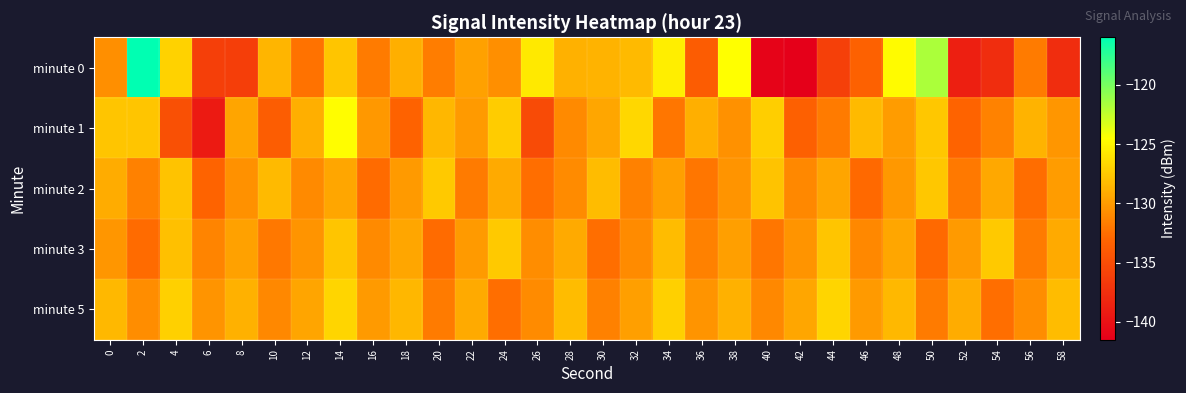

Reading right to left, transcribe all the data shown in this chart.

minute 0: 58=-137.6	56=-131.8	54=-137.7	52=-138.8	50=-121.7	48=-124.7	46=-133.4	44=-136.0	42=-141.5	40=-141.2	38=-124.5	36=-133.8	34=-125.4	32=-128.3	30=-128.7	28=-128.8	26=-125.7	24=-130.6	22=-129.7	20=-131.7	18=-128.9	16=-131.8	14=-127.7	12=-132.3	10=-128.6	8=-136.3	6=-136.2	4=-127.0	2=-116.0	0=-130.7
minute 1: 58=-130.3	56=-128.7	54=-131.4	52=-133.2	50=-127.6	48=-130.0	46=-128.3	44=-131.8	42=-133.5	40=-127.2	38=-130.6	36=-128.9	34=-132.1	32=-126.7	30=-129.4	28=-131.0	26=-135.2	24=-127.3	22=-130.1	20=-128.5	18=-133.3	16=-130.2	14=-124.6	12=-128.9	10=-133.7	8=-129.5	6=-139.2	4=-134.8	2=-127.7	0=-127.7
minute 2: 58=-130.0	56=-132.6	54=-129.3	52=-131.9	50=-127.6	48=-130.2	46=-132.8	44=-129.5	42=-131.1	40=-127.8	38=-130.4	36=-132.1	34=-129.8	32=-131.5	30=-128.2	28=-130.9	26=-132.5	24=-129.2	22=-131.8	20=-127.5	18=-130.1	16=-132.7	14=-129.4	12=-131.0	10=-128.3	8=-130.6	6=-133.2	4=-127.8	2=-131.5	0=-129.1
minute 3: 58=-129.2	56=-131.8	54=-127.5	52=-130.1	50=-132.8	48=-129.4	46=-131.1	44=-127.7	42=-130.4	40=-132.1	38=-129.8	36=-131.5	34=-128.2	32=-130.9	30=-132.5	28=-129.2	26=-130.8	24=-127.5	22=-130.1	20=-132.7	18=-129.4	16=-131.0	14=-127.7	12=-130.4	10=-132.0	8=-129.7	6=-131.3	4=-128.0	2=-132.7	0=-130.3
minute 5: 58=-128.2	56=-130.8	54=-132.5	52=-129.1	50=-131.8	48=-128.4	46=-130.1	44=-126.8	42=-129.4	40=-131.1	38=-128.8	36=-130.4	34=-127.1	32=-129.8	30=-131.5	28=-128.2	26=-130.9	24=-132.5	22=-129.2	20=-131.8	18=-128.5	16=-130.1	14=-126.8	12=-129.5	10=-131.1	8=-128.8	6=-130.4	4=-127.1	2=-130.8	0=-128.4